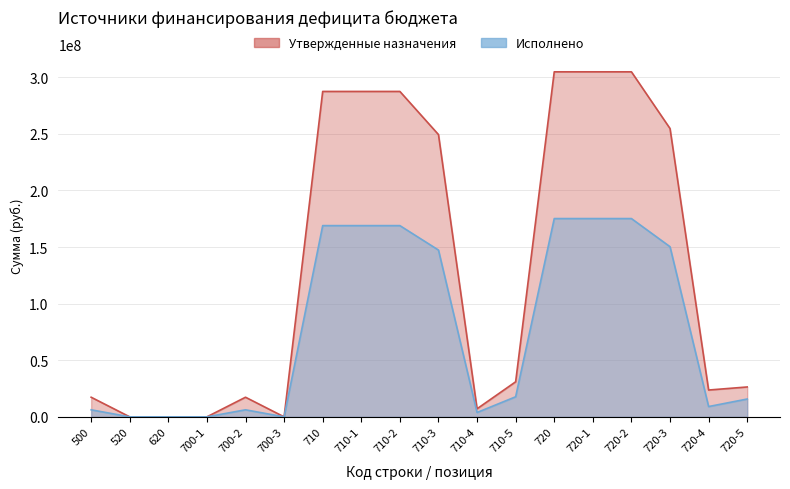

Between 520 and 500, which is larger?

500